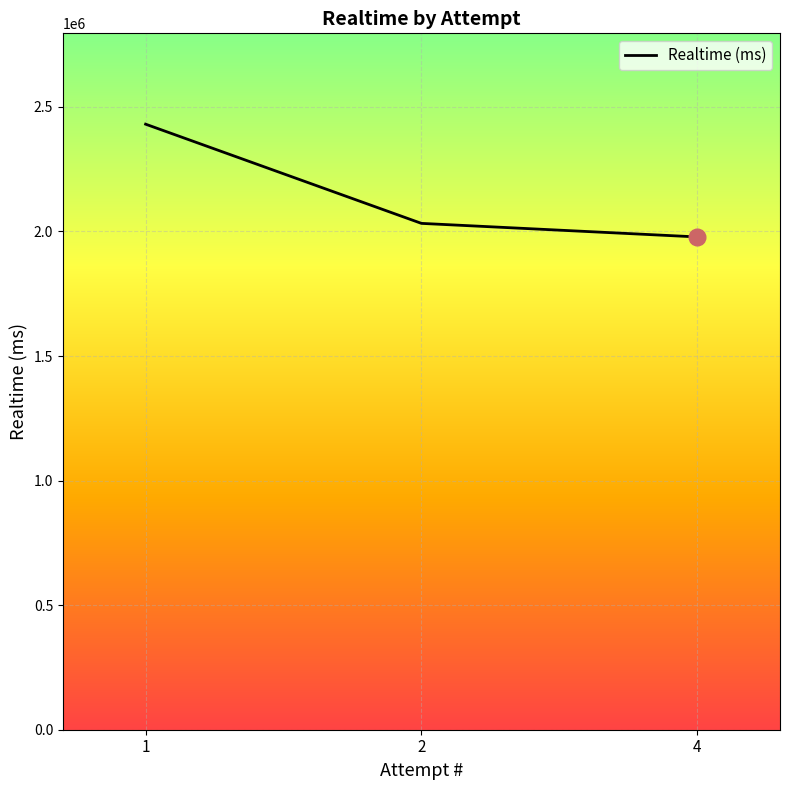

The value at 4 is 665670. True or false?

False